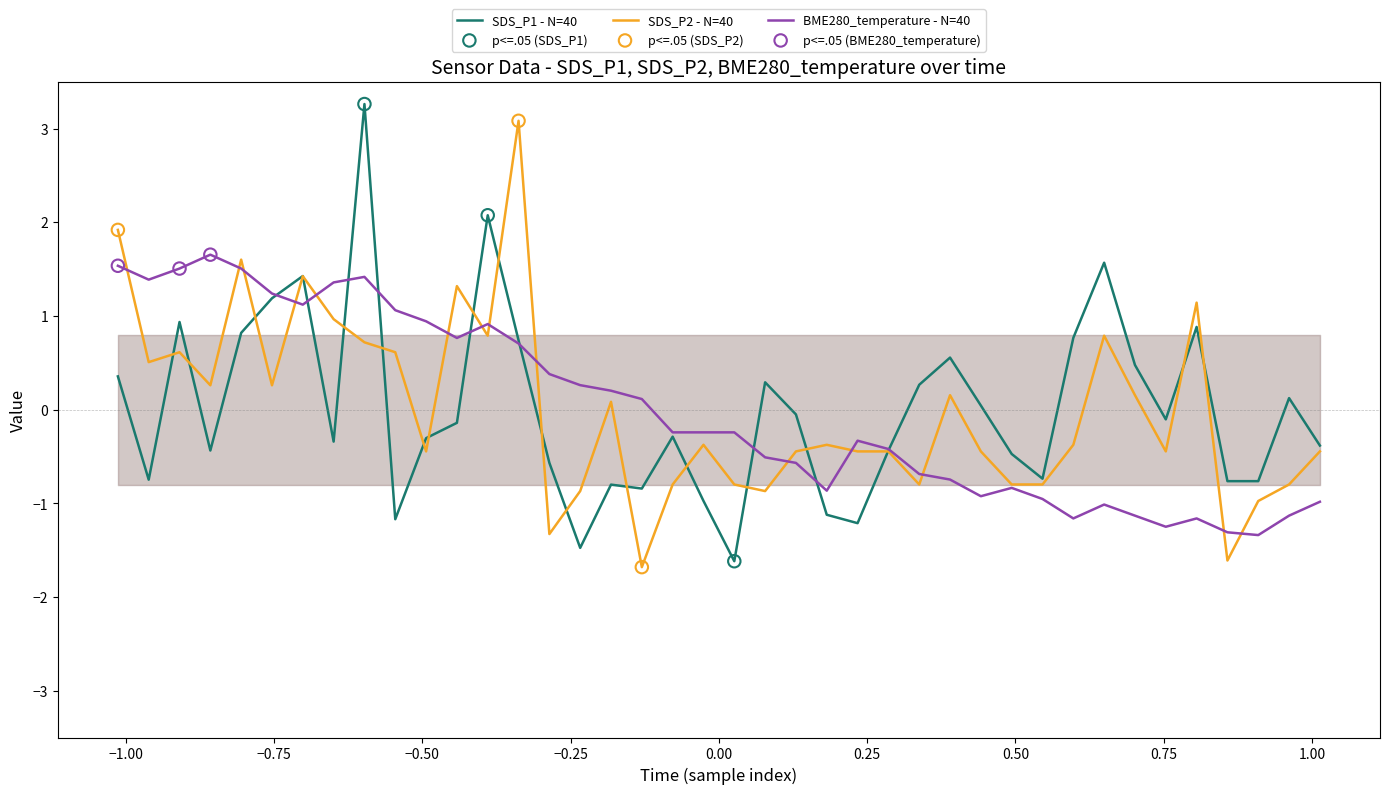

Which series has the largest total across all categories?

SDS_P1